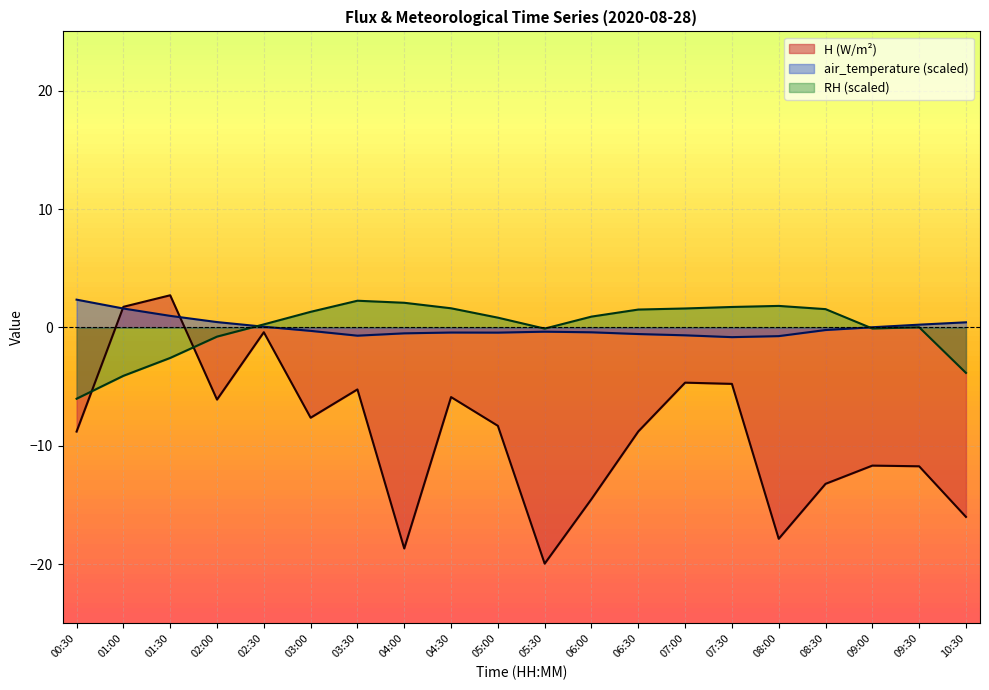

The value of RH at 02:00 is -0.8. True or false?

True